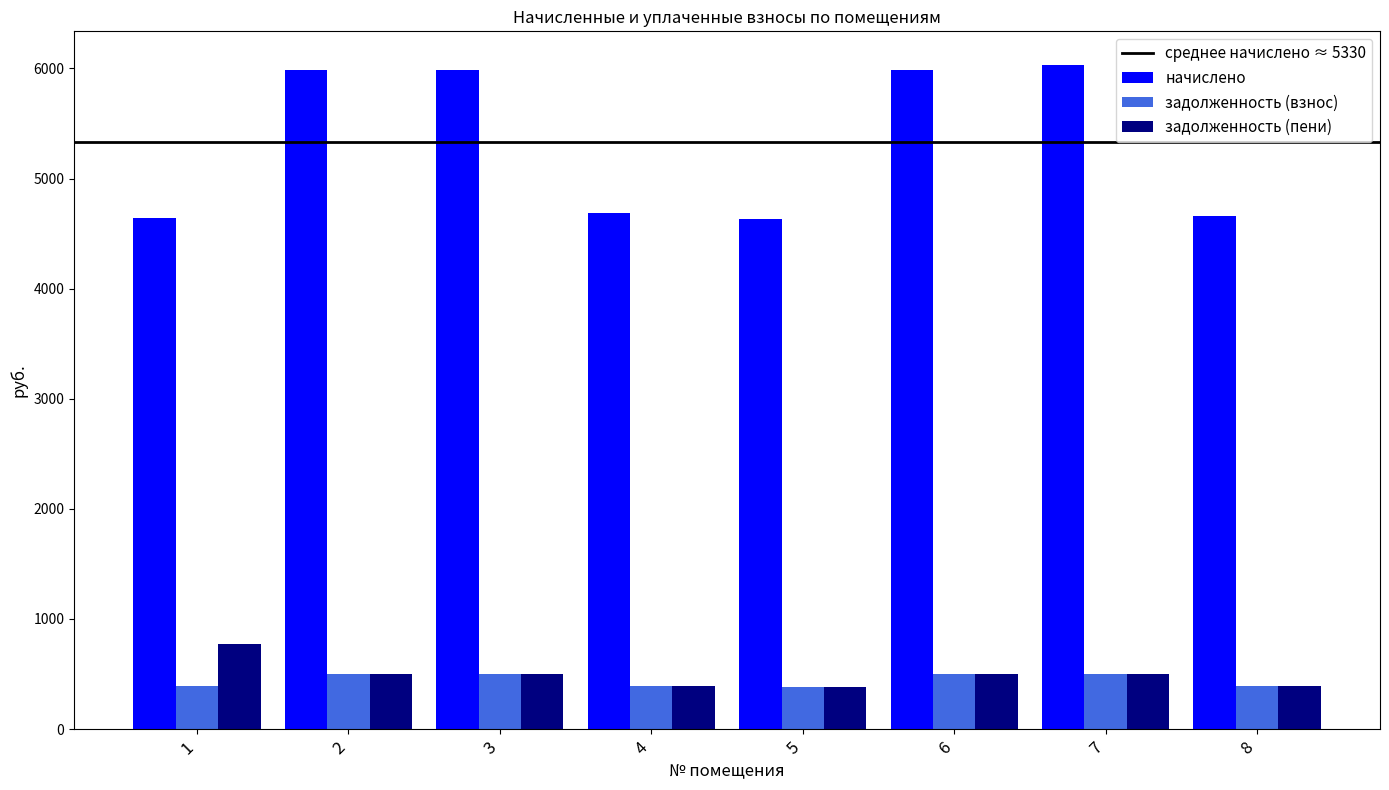

Between 2 and 4, which series saw the biggest shift?

начислено